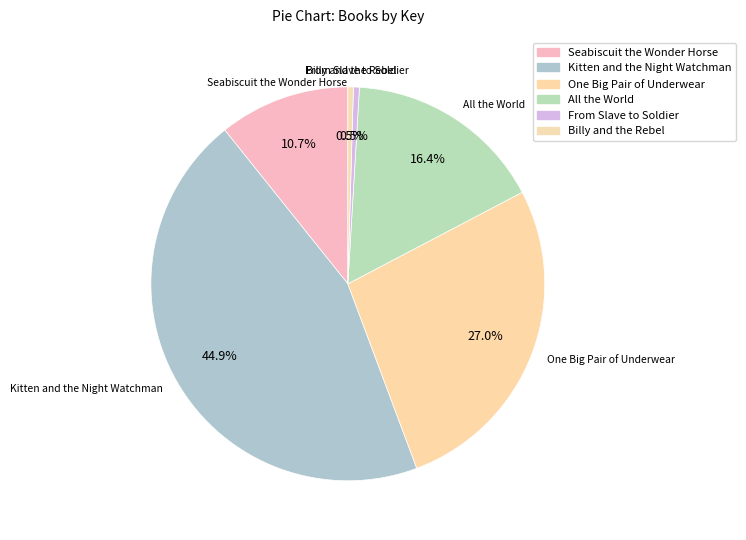

To the nearest percent, what is the combined percentage of Kitten and the Night Watchman and Billy and the Rebel?

45%